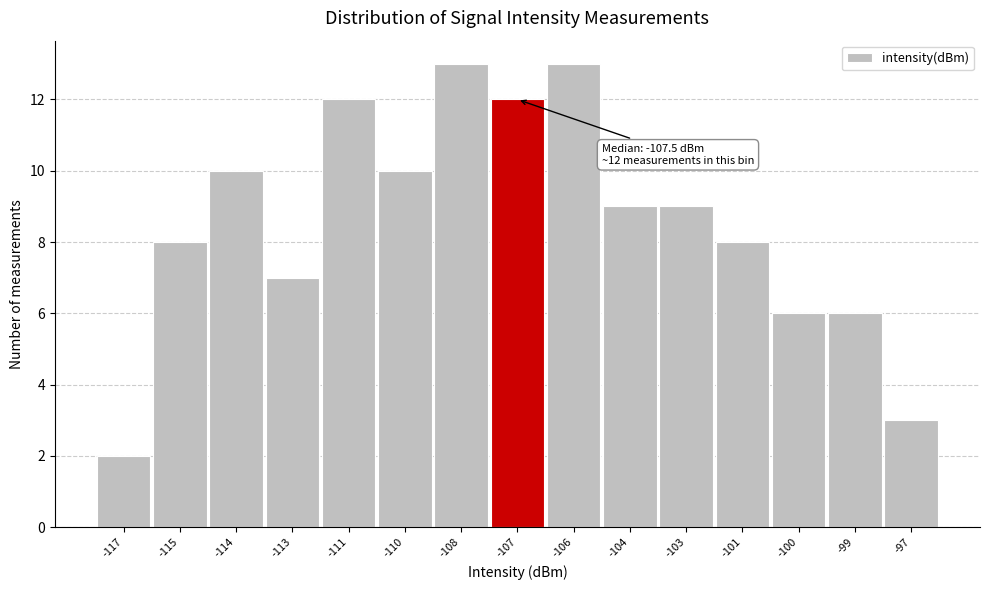

Reading left to right, list all the values displayed in this chart.

2	8	10	7	12	10	13	12	13	9	9	8	6	6	3